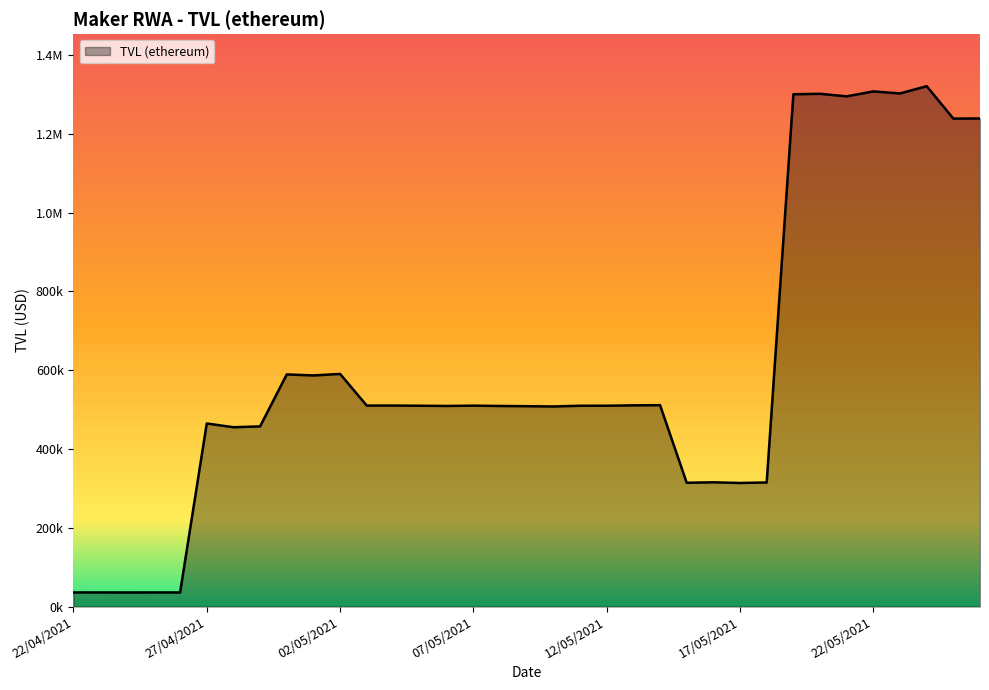

List the labels in order of value, largest first.

24/05/2021, 22/05/2021, 23/05/2021, 20/05/2021, 19/05/2021, 21/05/2021, 26/05/2021, 25/05/2021, 02/05/2021, 30/04/2021, 01/05/2021, 14/05/2021, 13/05/2021, 04/05/2021, 03/05/2021, 07/05/2021, 12/05/2021, 11/05/2021, 05/05/2021, 06/05/2021, 08/05/2021, 09/05/2021, 10/05/2021, 27/04/2021, 29/04/2021, 28/04/2021, 16/05/2021, 18/05/2021, 15/05/2021, 17/05/2021, 22/04/2021, 26/04/2021, 25/04/2021, 23/04/2021, 24/04/2021